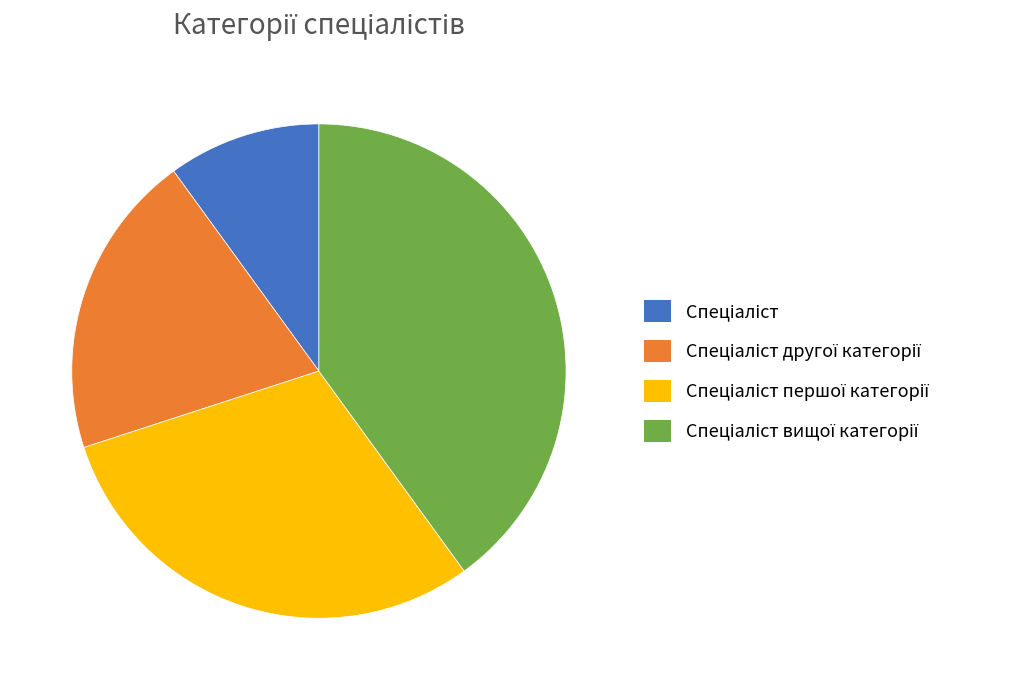

Is there a majority slice in this chart?

No